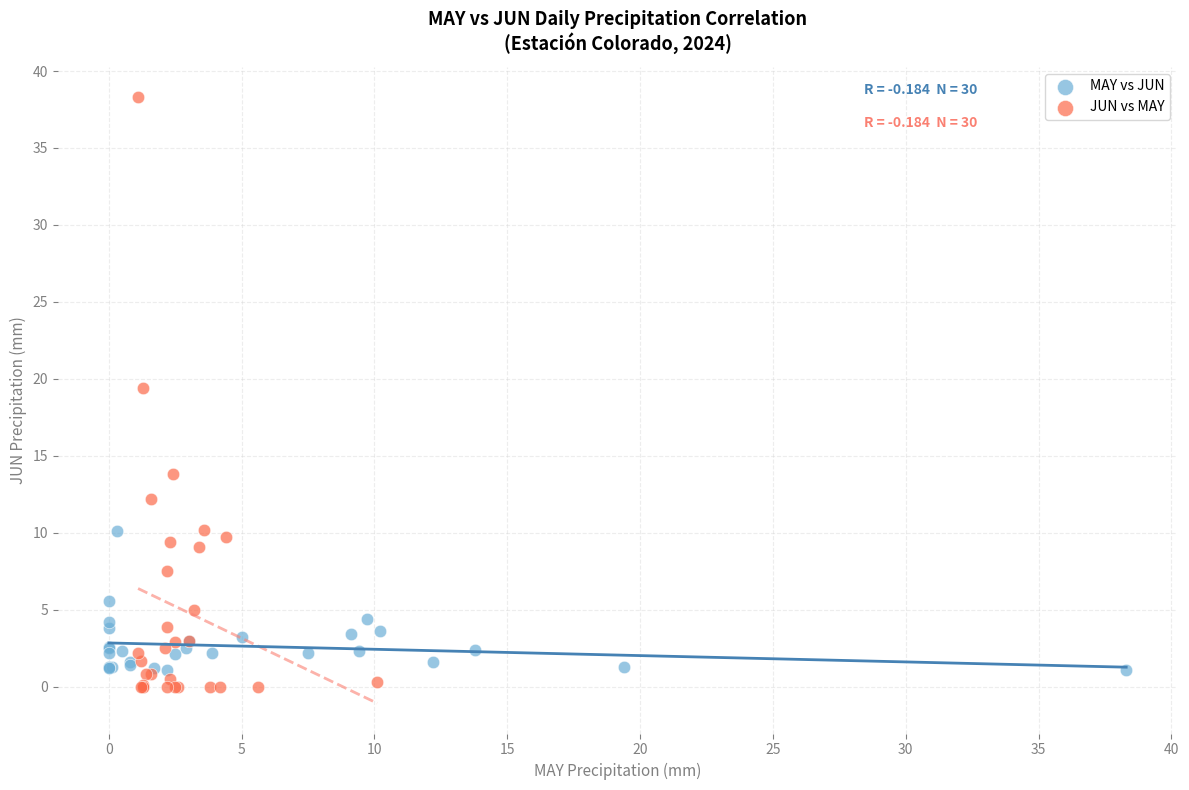

What are all the series names shown in the legend?

MAY vs JUN, JUN vs MAY